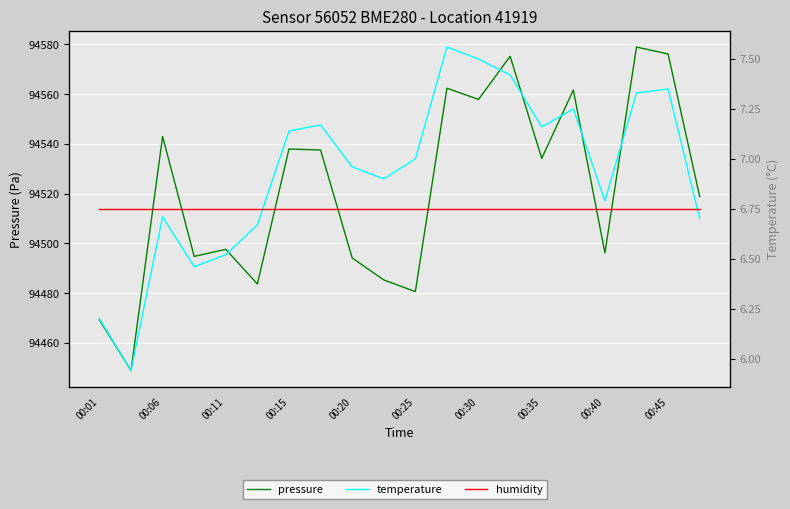

Read the pressure value at 00:01.

94469.2